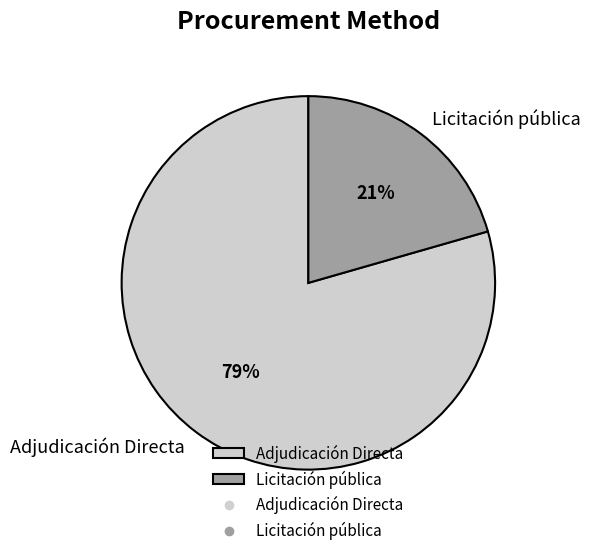

To the nearest percent, what percentage of the pie is Licitación pública?

21%